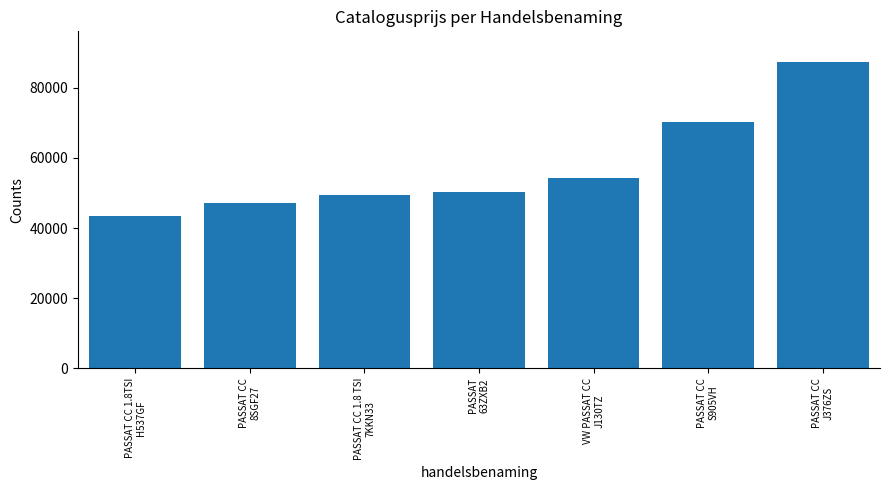

Where is the data nearest to the value 65410?

PASSAT CC
S905VH